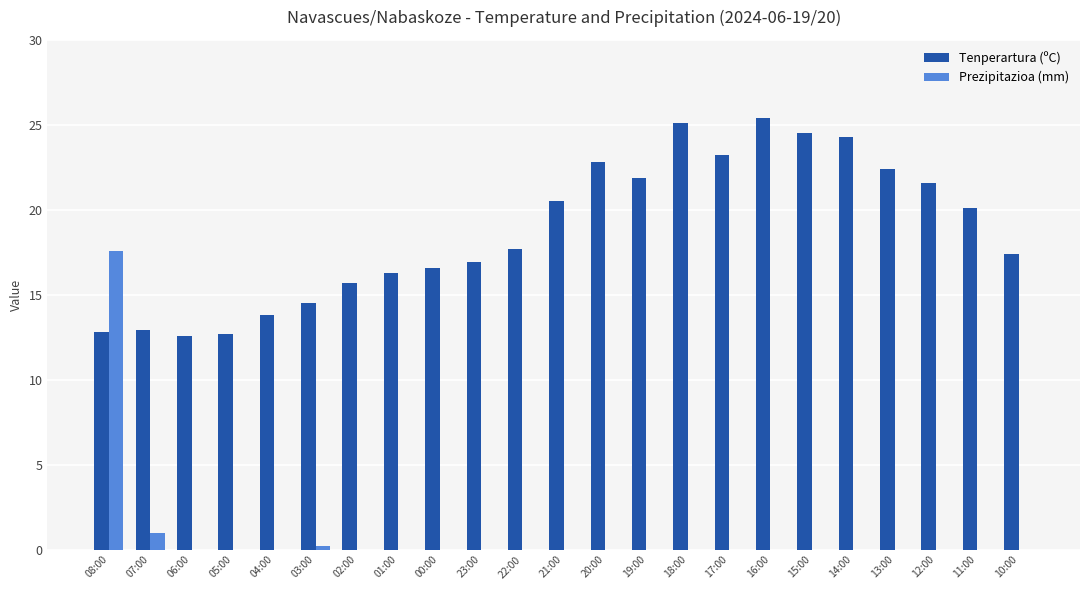

Which series has the widest spread of values?

Prezipitazioa (mm)